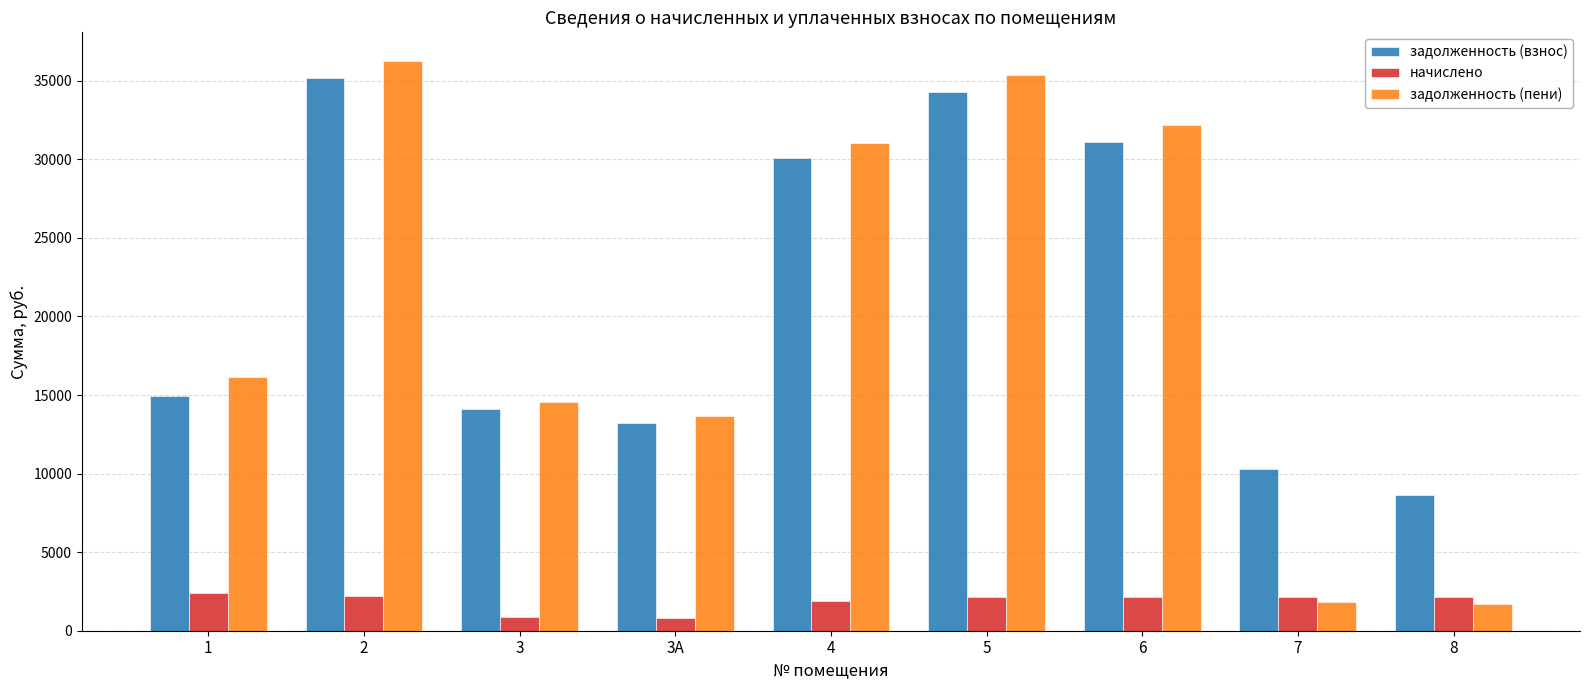

What position from the right is 2?

8